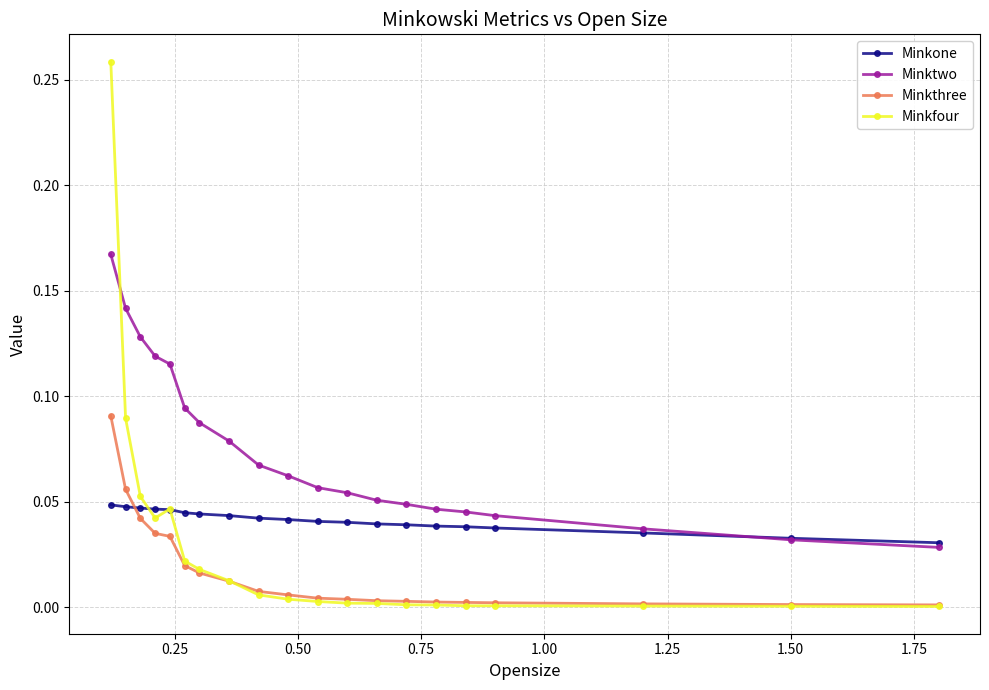

How many times do Minkone and Minkthree cross each other?

1